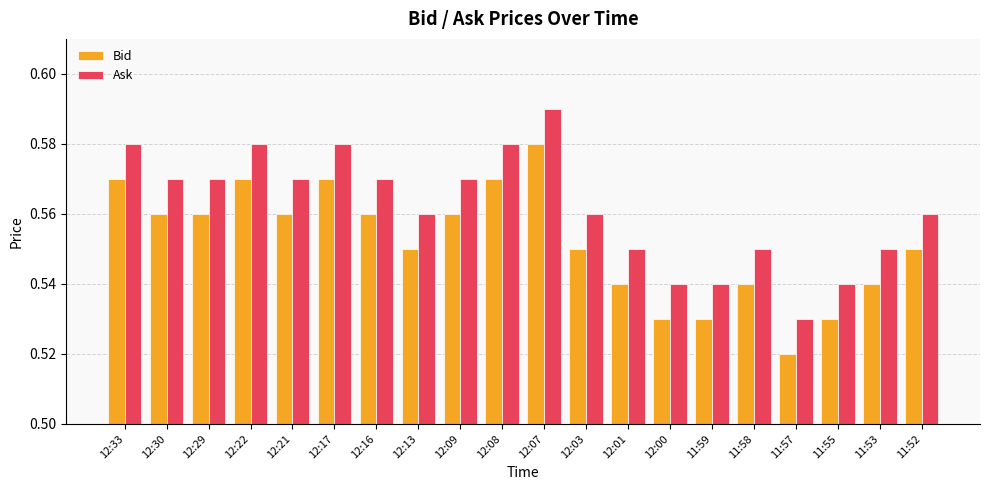

True or false: Ask has a value of 0.8 at 11:59.

False